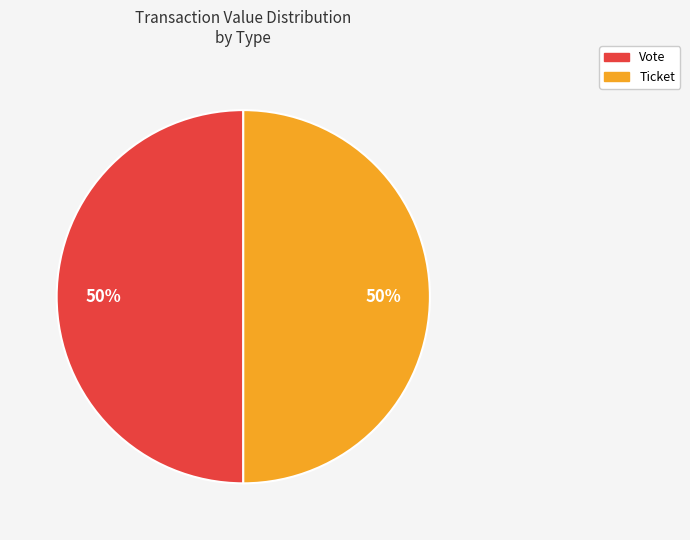

To the nearest percent, what is the difference between the largest and smallest slice percentages?

0%